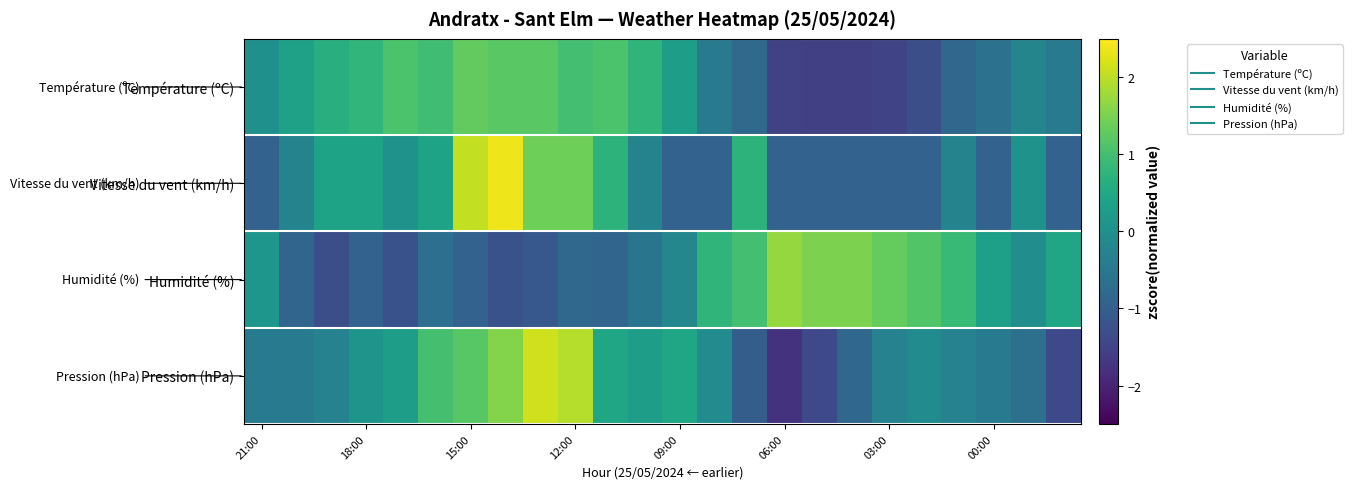

Reading right to left, extract all data points from this chart.

Température (ºC): -0.4	-0.2	-0.6	-0.8	-1.3	-1.5	-1.6	-1.6	-1.5	-0.8	-0.4	0.3	0.8	1.1	1.0	1.2	1.2	1.3	1.0	1.1	0.8	0.6	0.4	0.0
Vitesse du vent (km/h): -0.9	0.1	-0.9	-0.3	-0.9	-0.9	-0.9	-0.9	-0.9	0.7	-0.9	-0.9	-0.3	0.7	1.4	1.4	2.4	2.1	0.4	0.1	0.4	0.4	-0.3	-0.9
Humidité (%): 0.4	-0.1	0.3	0.9	1.1	1.3	1.5	1.5	1.7	1.0	0.8	-0.2	-0.6	-0.9	-0.8	-1.1	-1.2	-0.9	-0.7	-1.2	-0.9	-1.3	-0.9	0.1
Pression (hPa): -1.4	-0.6	-0.5	-0.3	-0.1	-0.3	-0.8	-1.4	-1.8	-1.0	-0.1	0.5	0.3	0.5	1.9	2.1	1.6	1.2	1.0	0.3	0.1	-0.3	-0.5	-0.5